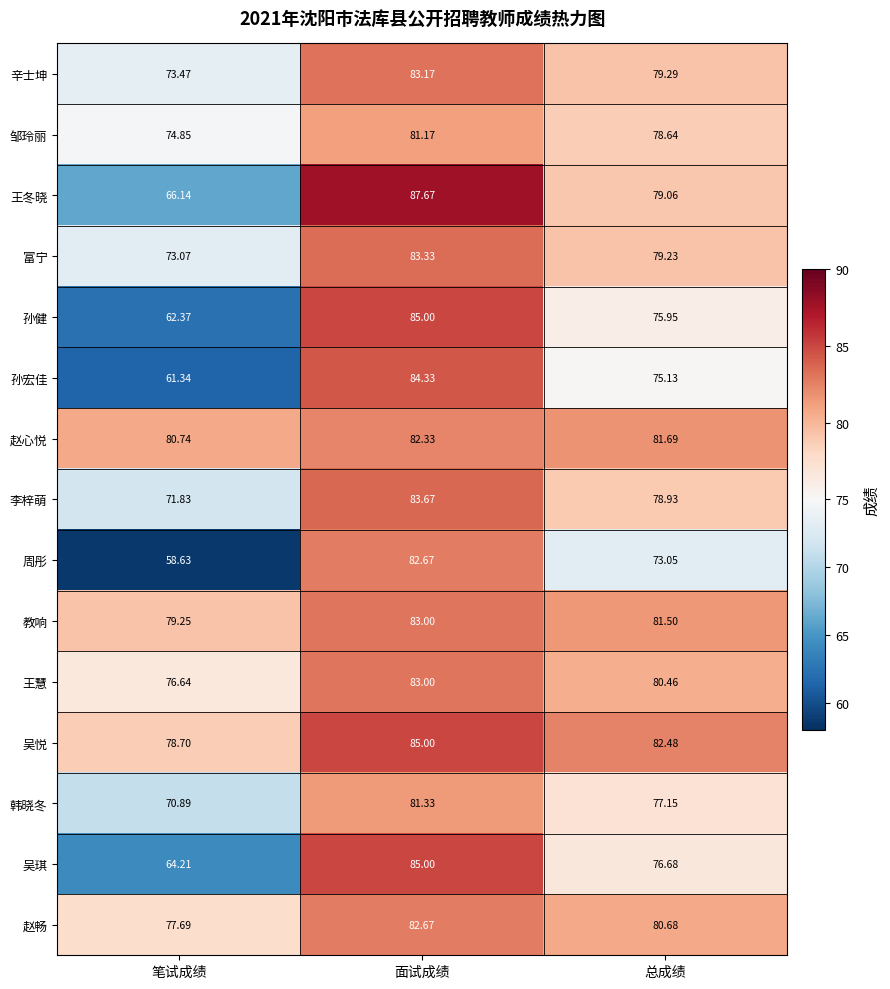

What is the spread (max minus min) of values at 面试成绩?

6.5